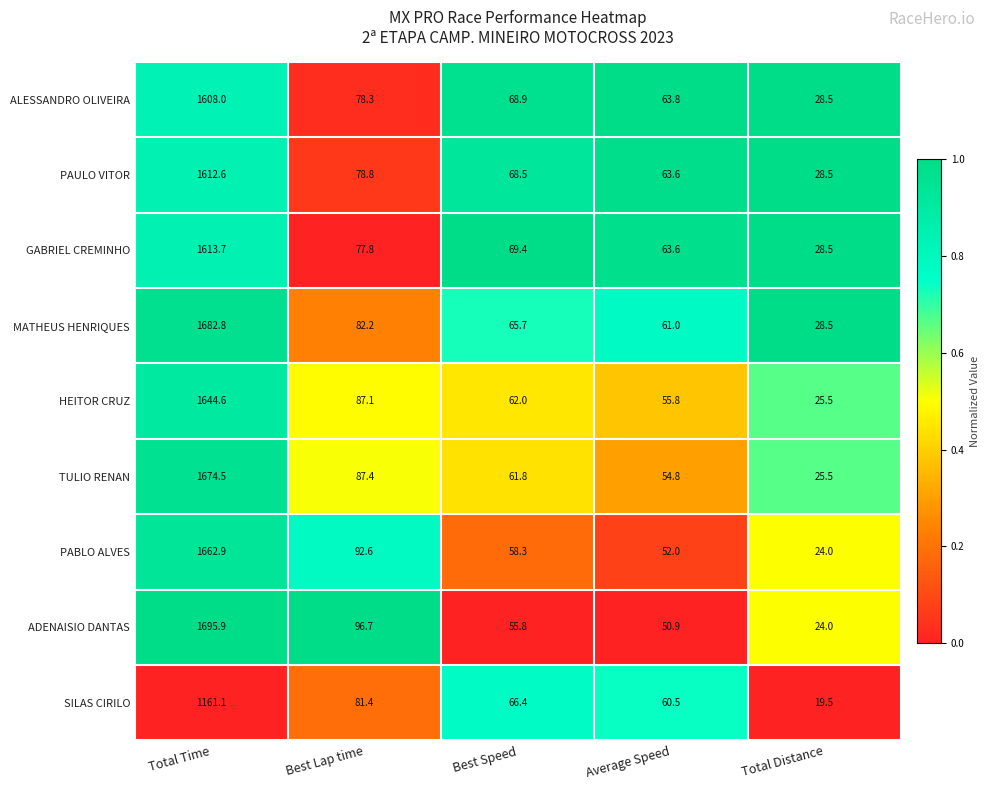

What is the difference between the maximum and minimum values in the ADENAISIO DANTAS series?

1671.9